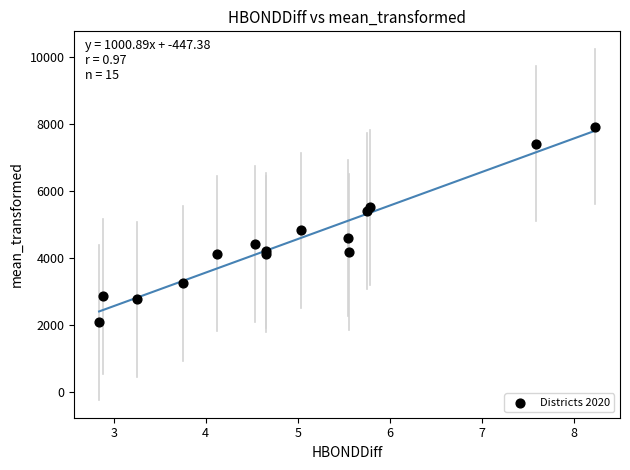

What Y value in the scatter plot is closest to 4991?

4815.4